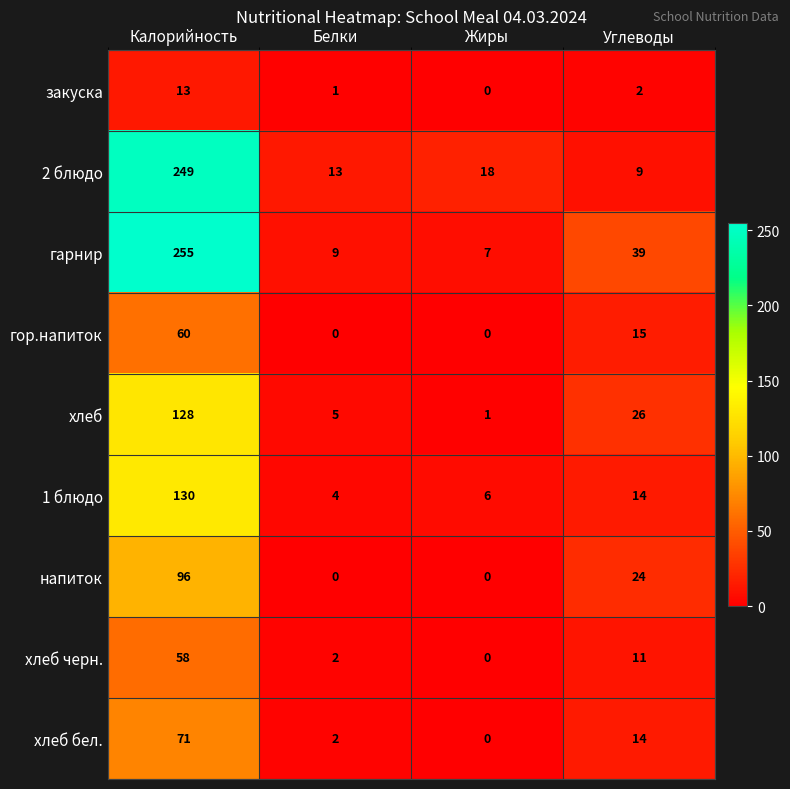

Where is хлеб nearest to the value 64?

Углеводы